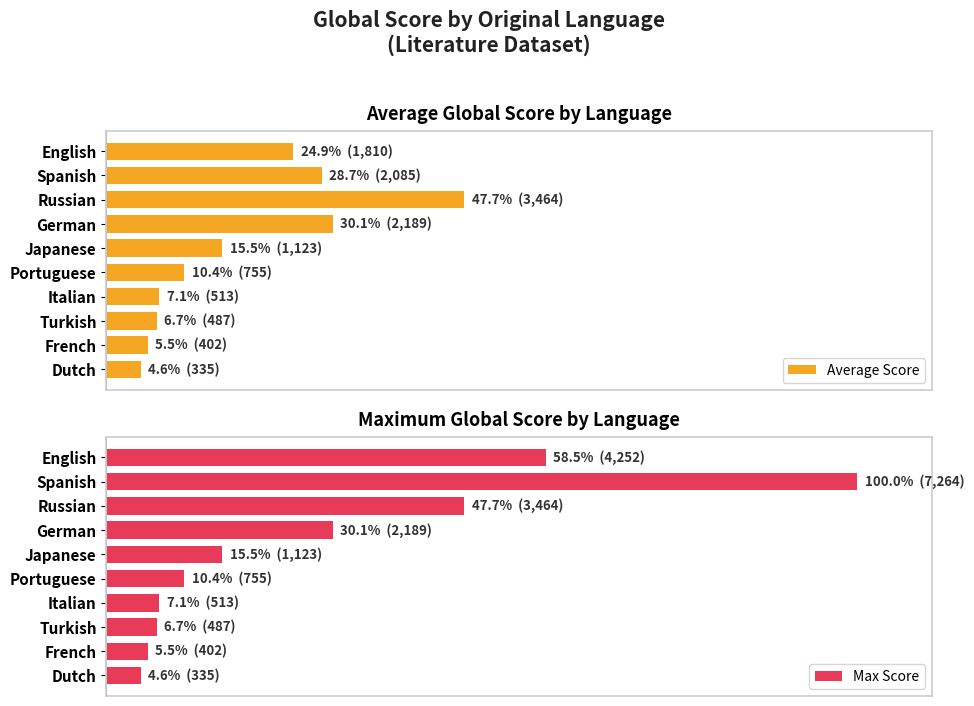

True or false: Max Score has a value of 10.4 at Portuguese.

True